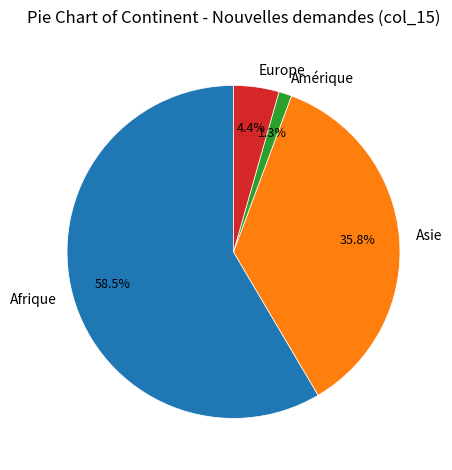

What percentage do Afrique and Asie together represent?

94.3%